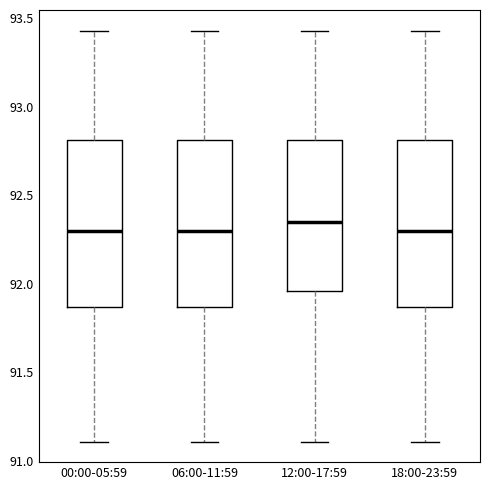

Reading left to right, read every box against the y-axis: the position of its median line, the range the box covers, and the ends of its whiskers. The values are not printed on the chart, so give them approximately, as read against the axis.

00:00-05:59: median 92.30, box 91.85 to 92.80, whiskers 91.10 to 93.45
06:00-11:59: median 92.30, box 91.85 to 92.80, whiskers 91.10 to 93.45
12:00-17:59: median 92.35, box 91.95 to 92.80, whiskers 91.10 to 93.45
18:00-23:59: median 92.30, box 91.85 to 92.80, whiskers 91.10 to 93.45